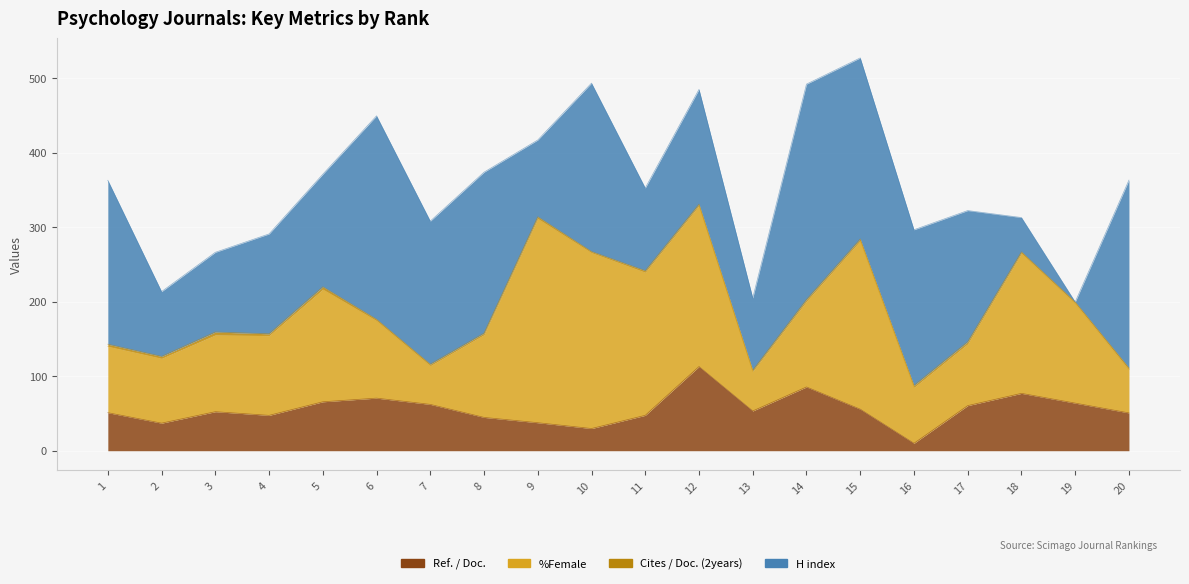

At which category is the sum across all series the highest?

15